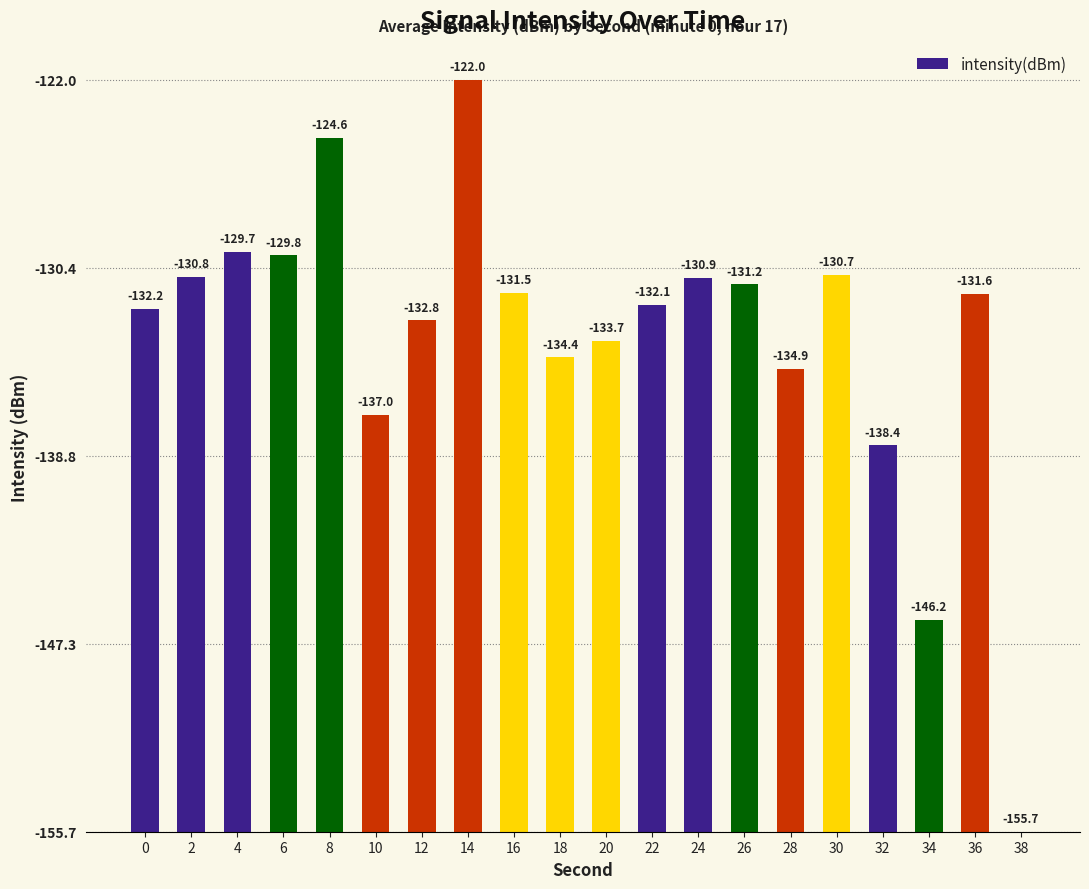

How many bars are there in total?

20